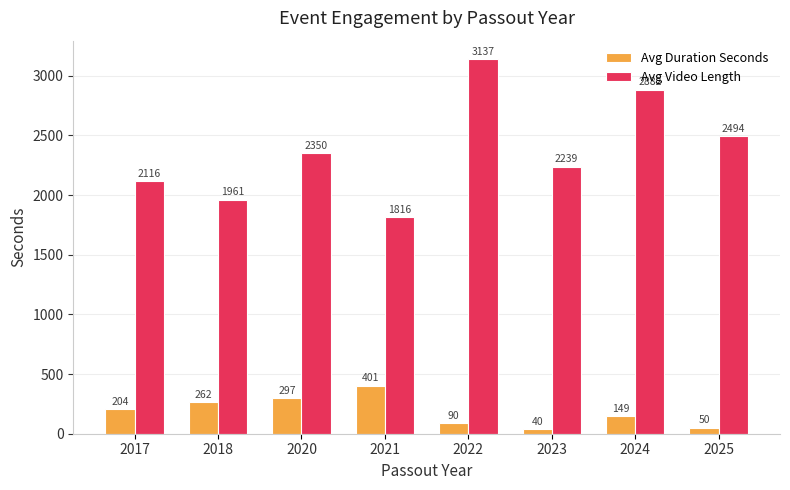

What is the value of the Avg Duration Seconds bar at the 4th from the left?

401